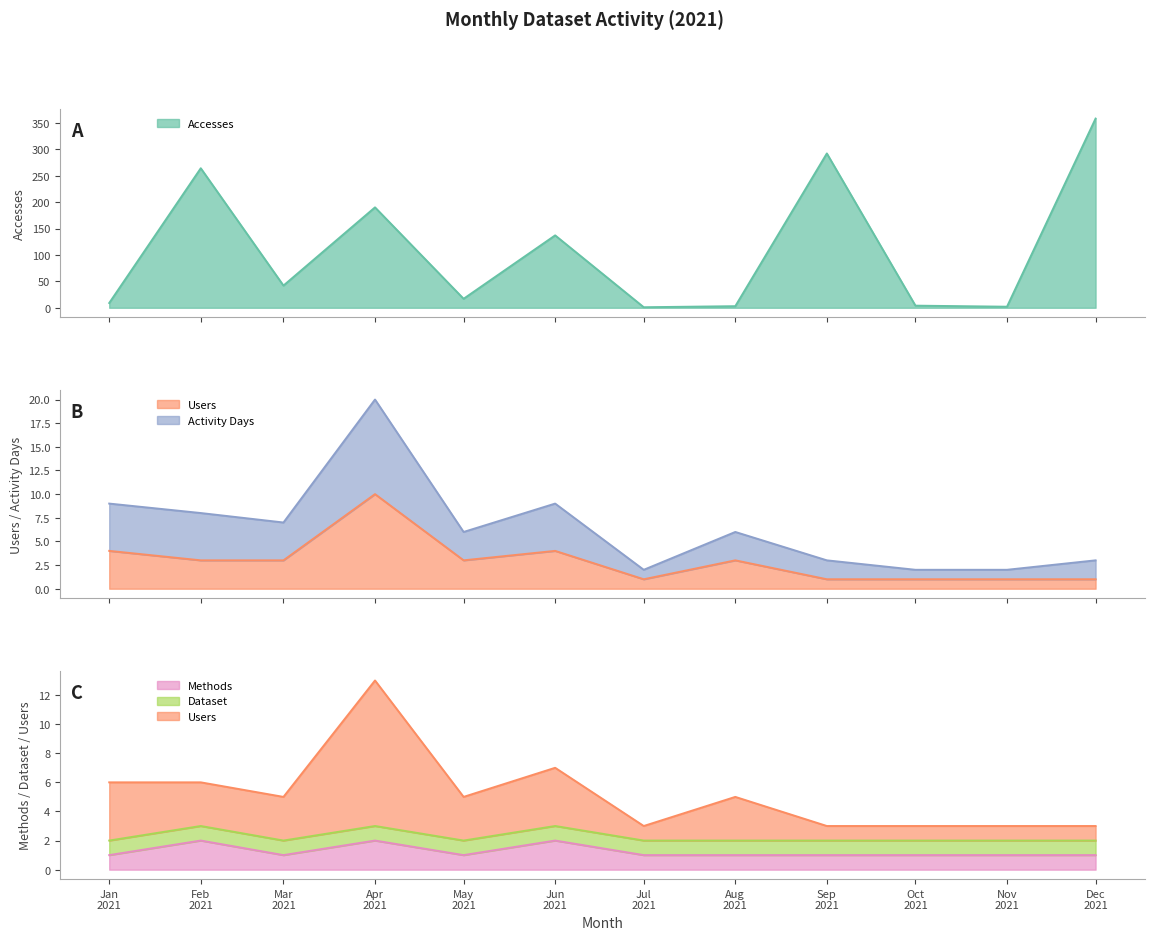

What is the highest value of the Accesses series?

358